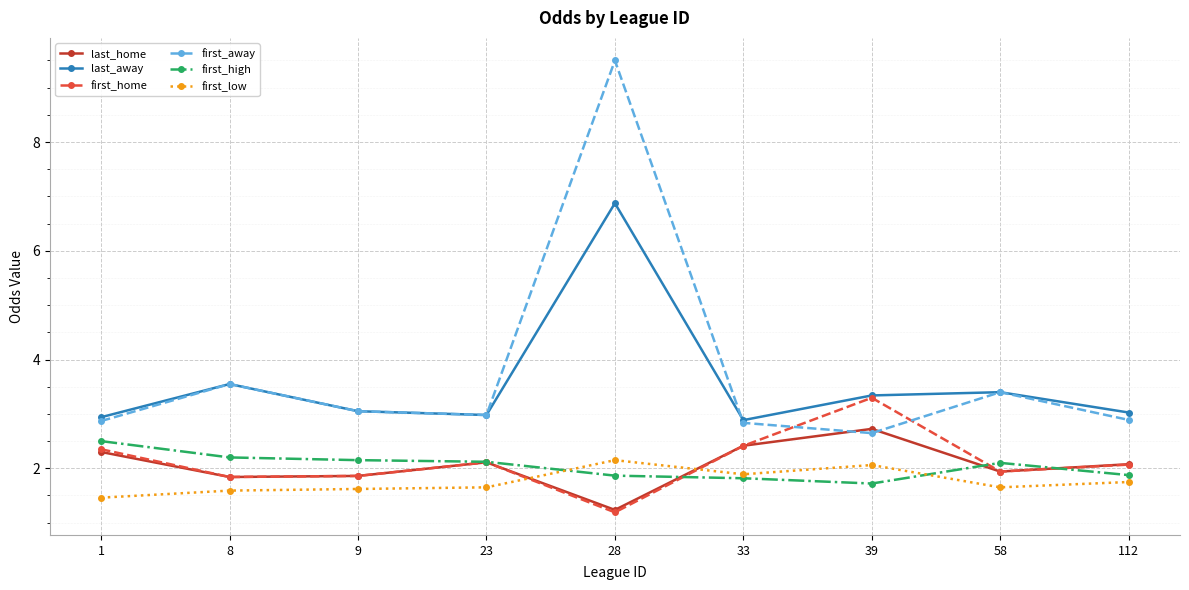

Is it true that first_away equals 3.0 at 23?

True